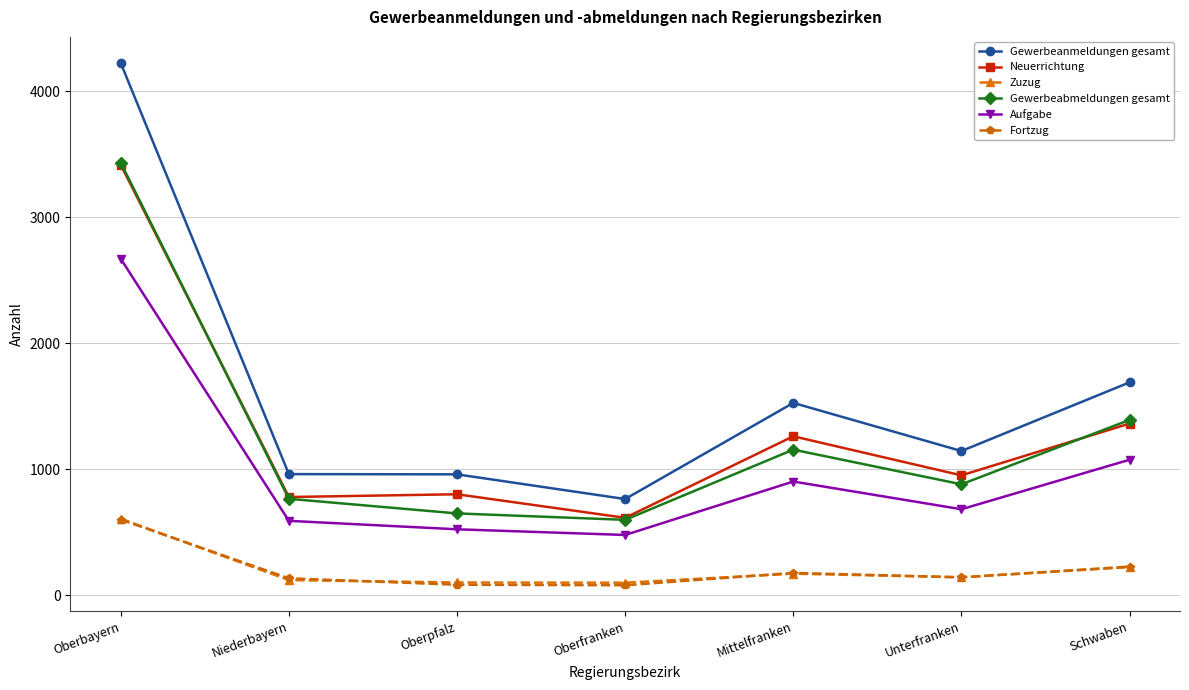

True or false: Gewerbeanmeldungen gesamt and Fortzug cross at least once.

False